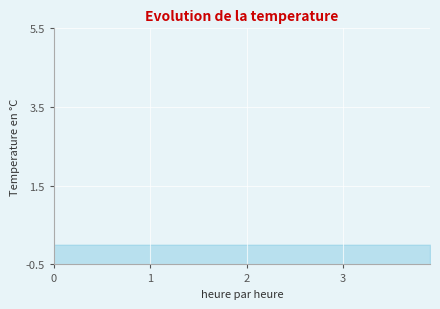

True or false: the data shows -6.2 at 1.

False